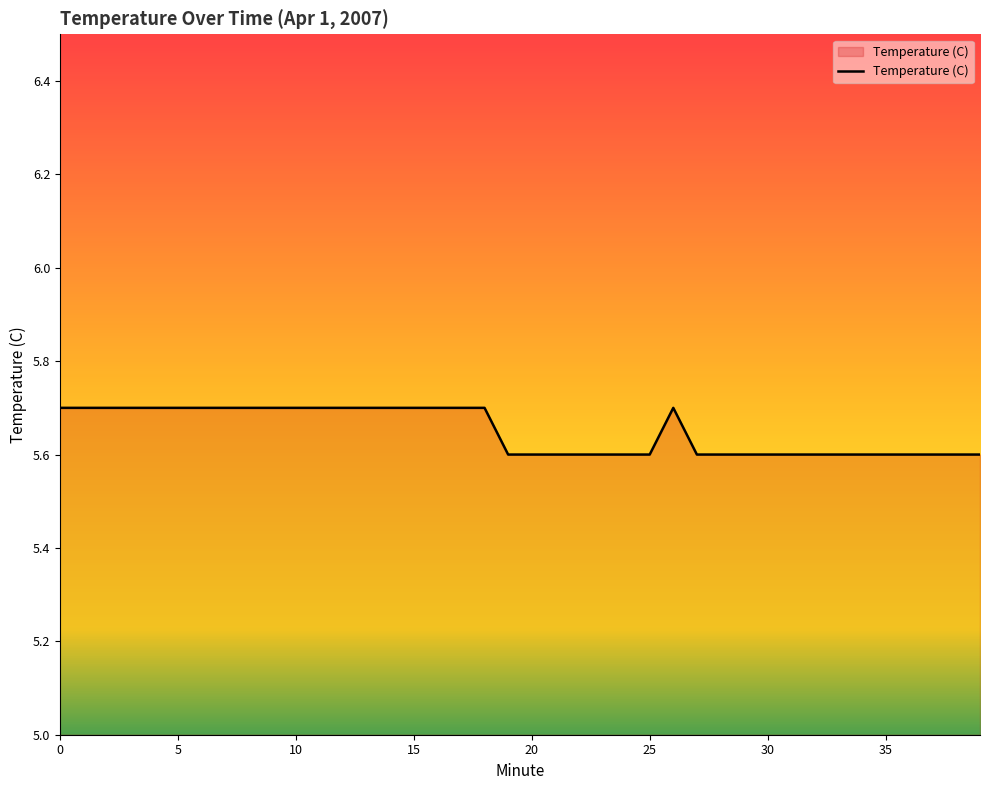

What is the smallest value displayed?

5.6